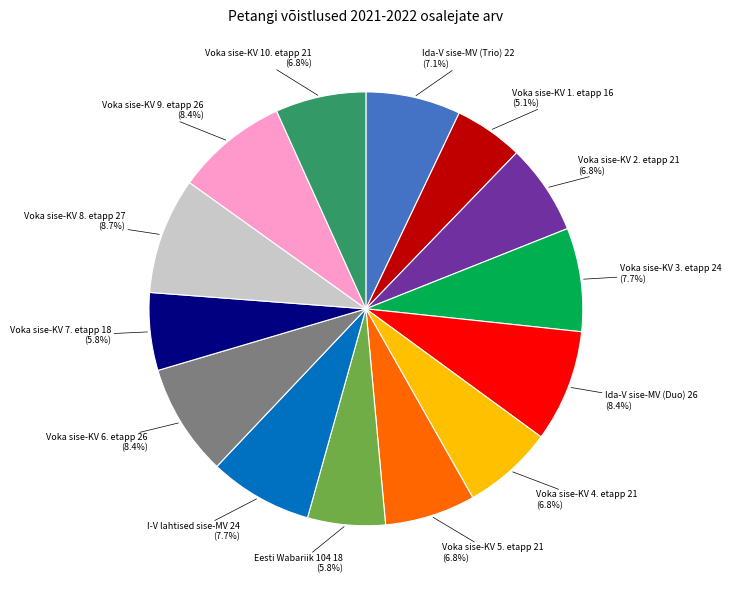

Is there a majority slice in this chart?

No